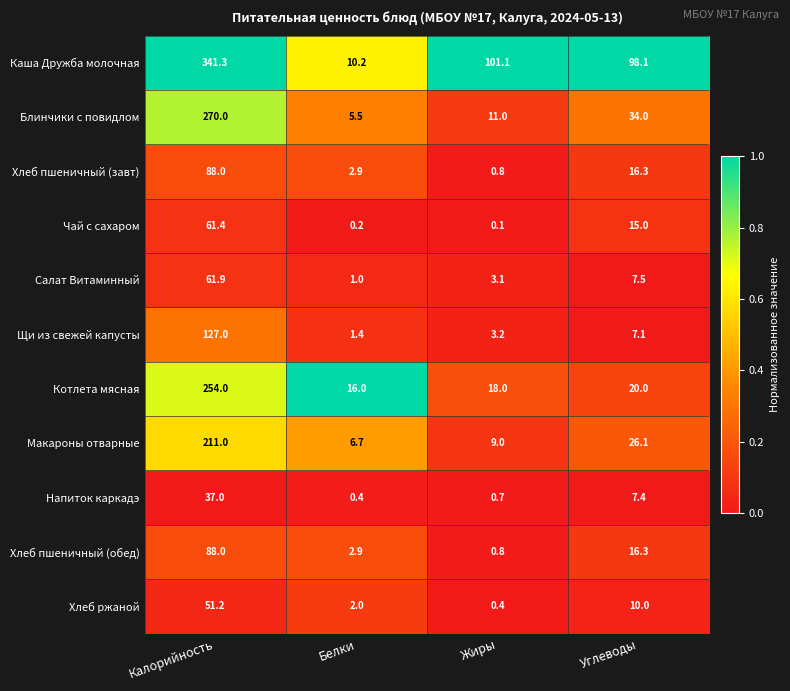

What is the sum of all Котлета мясная values?

308.0